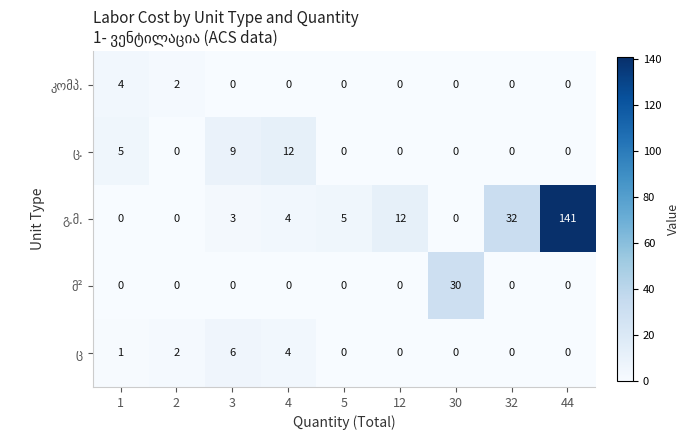

What is the spread (max minus min) of values at 3?

9